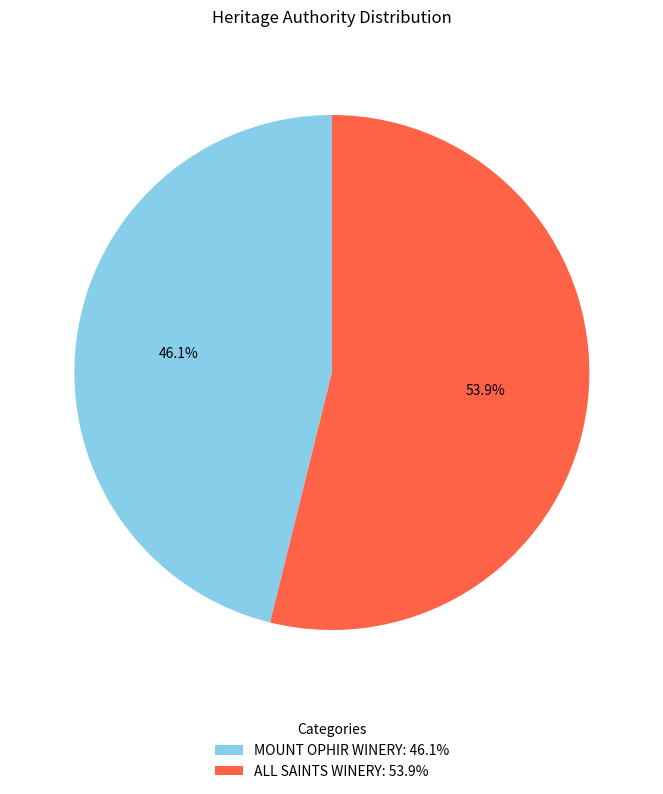

What portion of the pie excludes ALL SAINTS WINERY?

46.1%